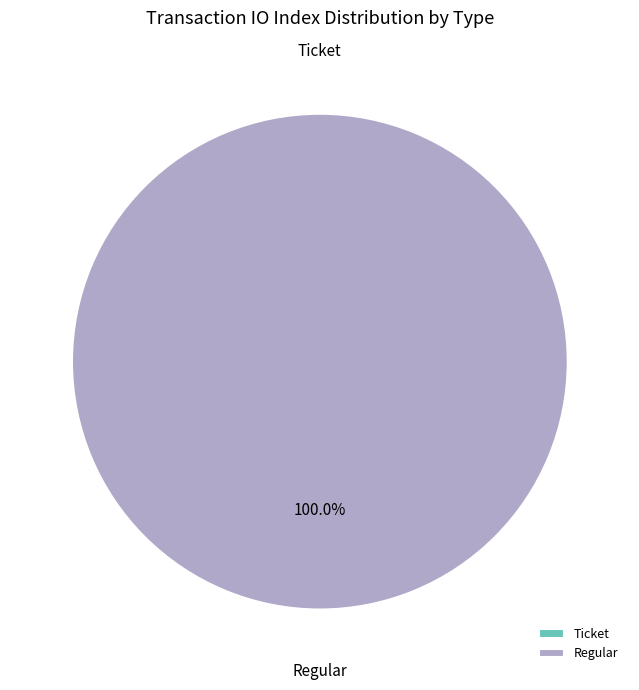

Count the number of slices in the pie.

2